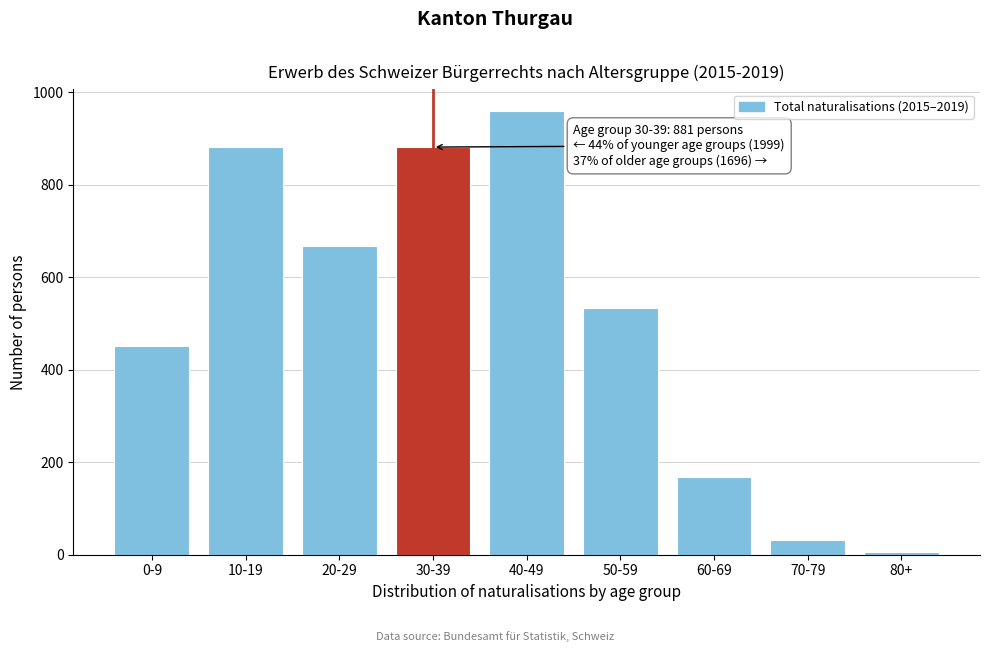

Reading right to left, transcribe all the data shown in this chart.

6	32	167	533	958	881	667	881	451